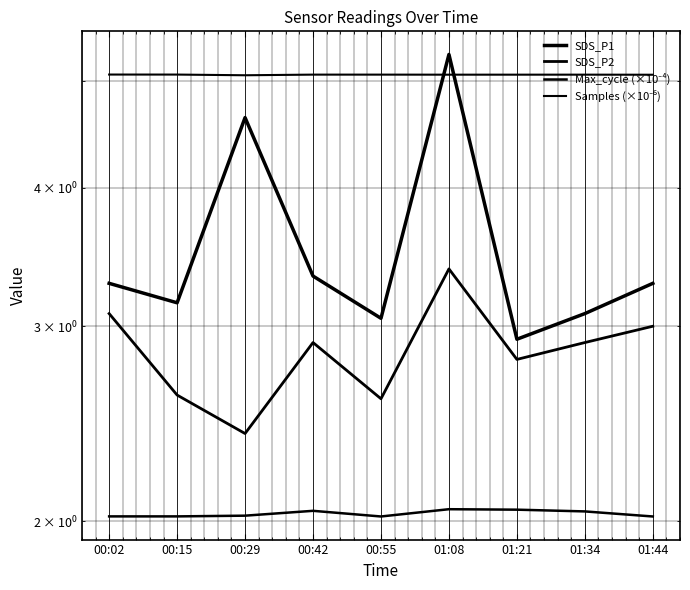

At how many categories does at least one series exceed 3?

9